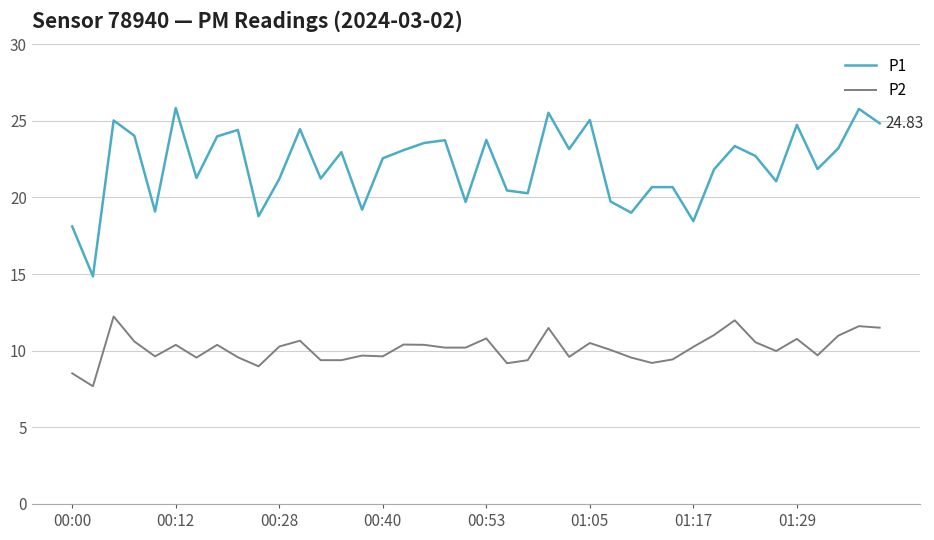

What is the sum of all P2 values?

405.2